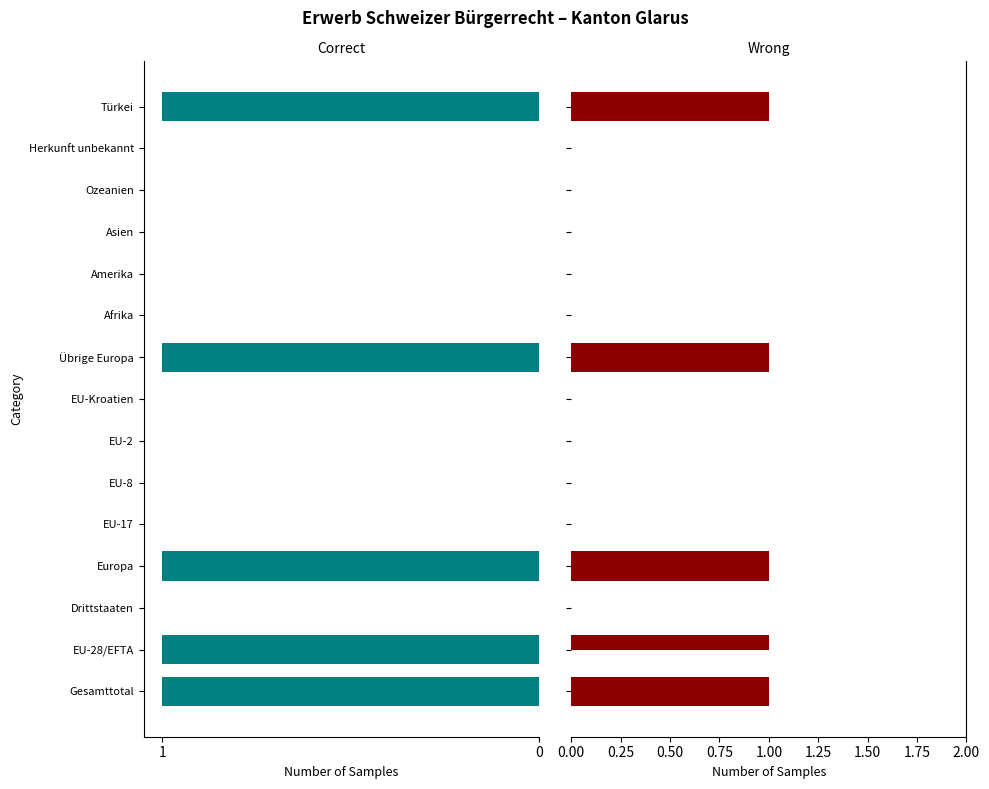

How many distinct data groups are displayed?

4